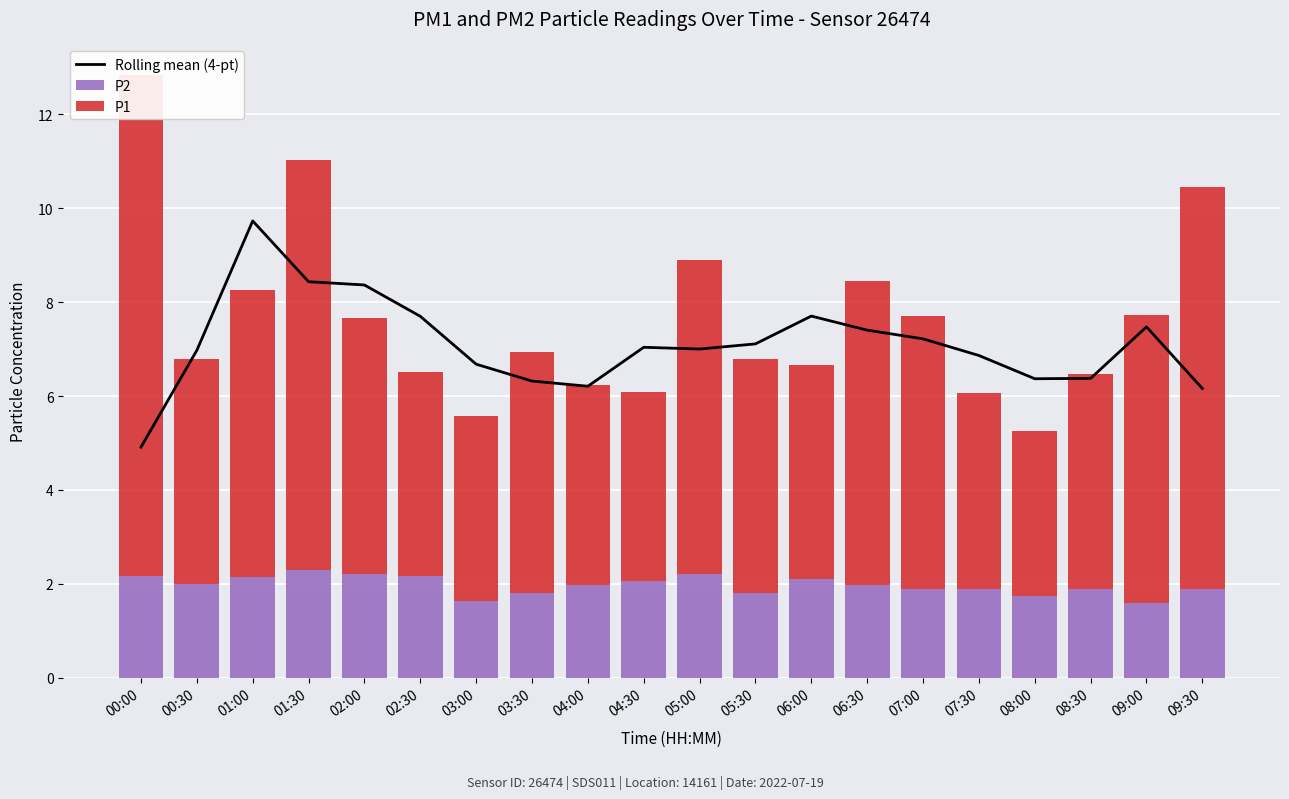

What is the minimum value shown in the chart?

1.6